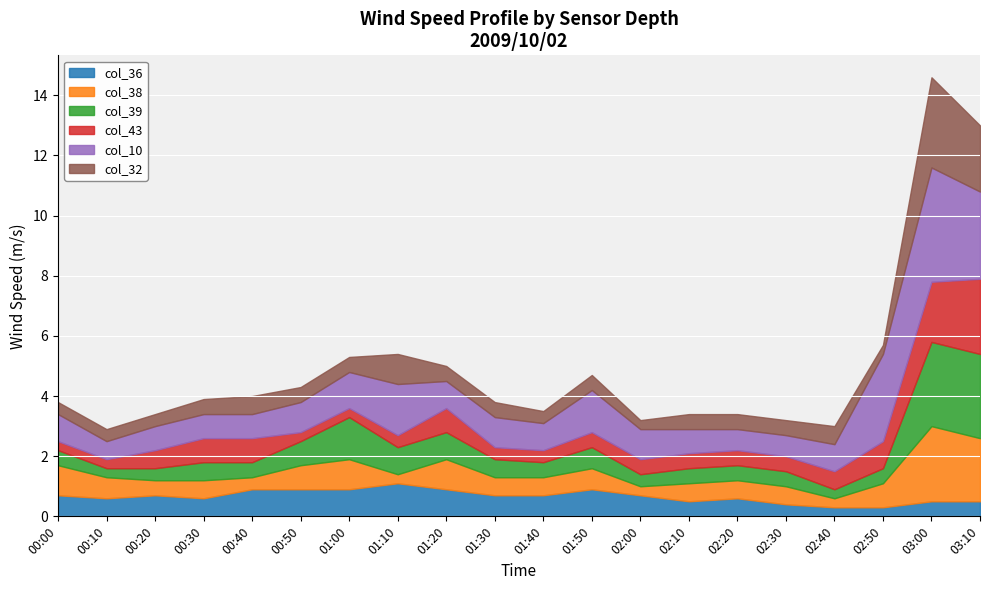

Reading left to right, transcribe all the data shown in this chart.

col_36: 0.7	0.6	0.7	0.6	0.9	0.9	0.9	1.1	0.9	0.7	0.7	0.9	0.7	0.5	0.6	0.4	0.3	0.3	0.5	0.5
col_38: 1.0	0.7	0.5	0.6	0.4	0.8	1.0	0.3	1.0	0.6	0.6	0.7	0.3	0.6	0.6	0.6	0.3	0.8	2.5	2.1
col_39: 0.5	0.3	0.4	0.6	0.5	0.8	1.4	0.9	0.9	0.6	0.5	0.7	0.4	0.5	0.5	0.5	0.3	0.5	2.8	2.8
col_43: 0.3	0.3	0.6	0.8	0.8	0.3	0.3	0.4	0.8	0.4	0.4	0.5	0.5	0.5	0.5	0.5	0.6	0.9	2.0	2.5
col_10: 0.9	0.6	0.8	0.8	0.8	1.0	1.2	1.7	0.9	1.0	0.9	1.4	1.0	0.8	0.7	0.7	0.9	2.9	3.8	2.9
col_32: 0.4	0.4	0.4	0.5	0.6	0.5	0.5	1.0	0.5	0.5	0.4	0.5	0.3	0.5	0.5	0.5	0.6	0.3	3.0	2.2